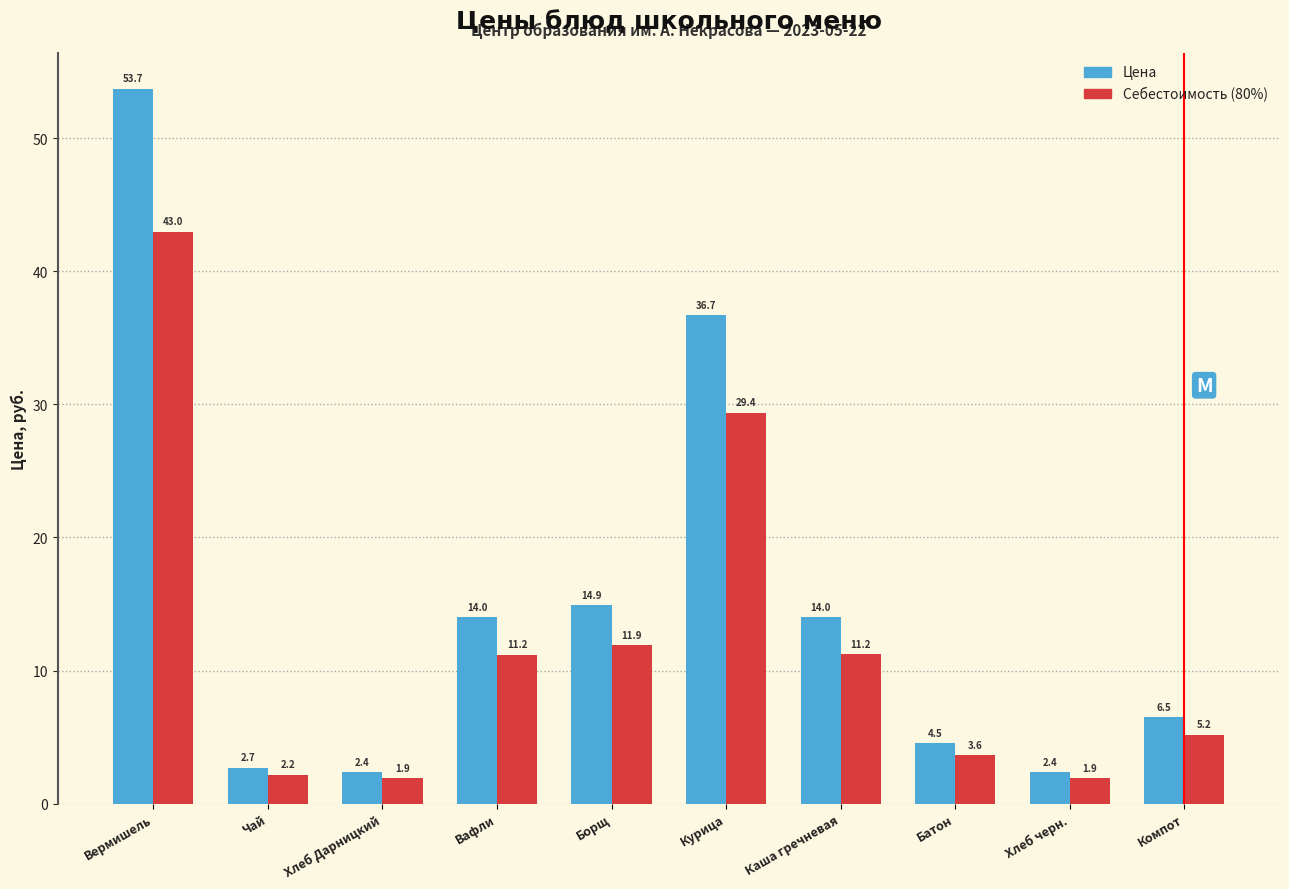

Reading left to right, transcribe all the data shown in this chart.

Цена: 53.7	2.7	2.4	14.0	14.9	36.7	14.0	4.5	2.4	6.5
Себестоимость (80%): 43.0	2.2	1.9	11.2	11.9	29.4	11.2	3.6	1.9	5.2